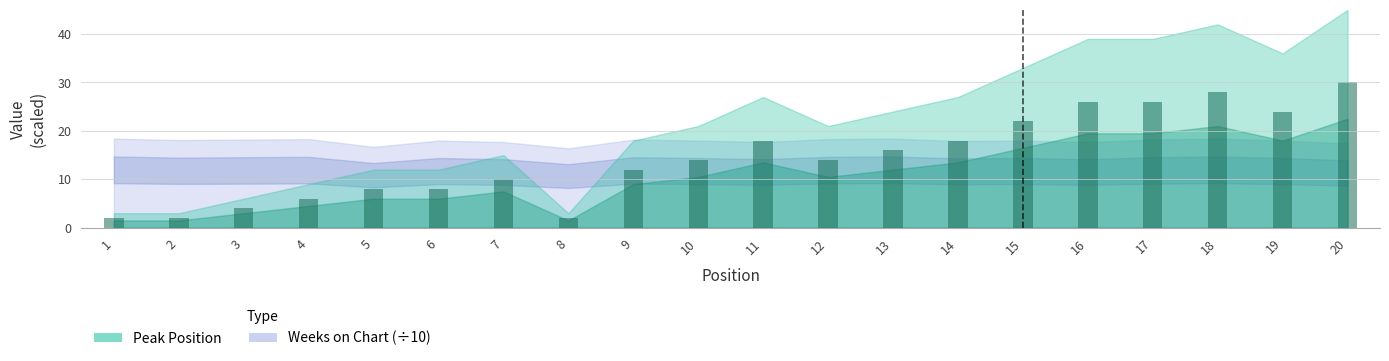

Between 9 and 11, which is larger?

11